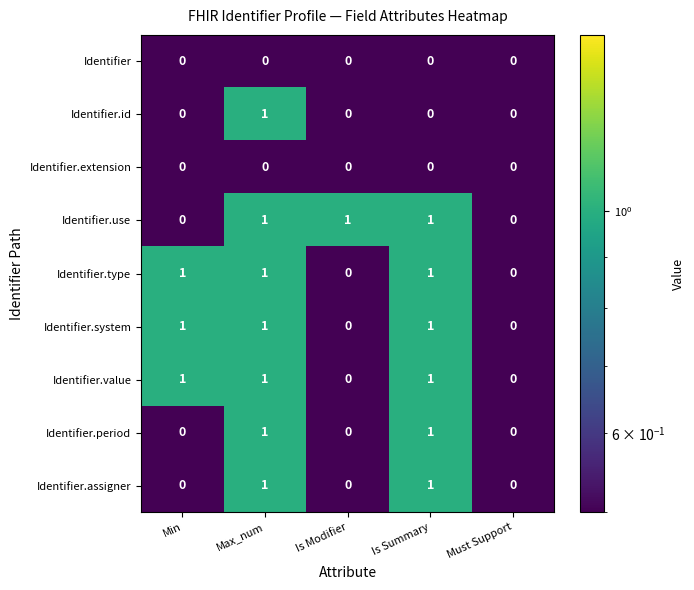

How many Identifier.type values are between 0 and 1?

5